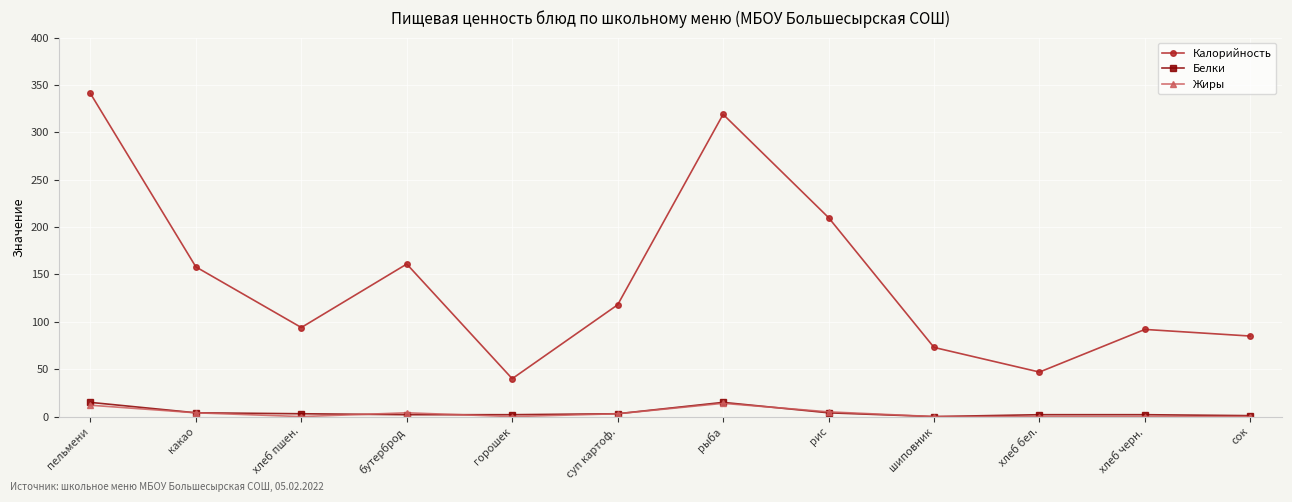

True or false: Калорийность and Белки intersect in this chart.

False